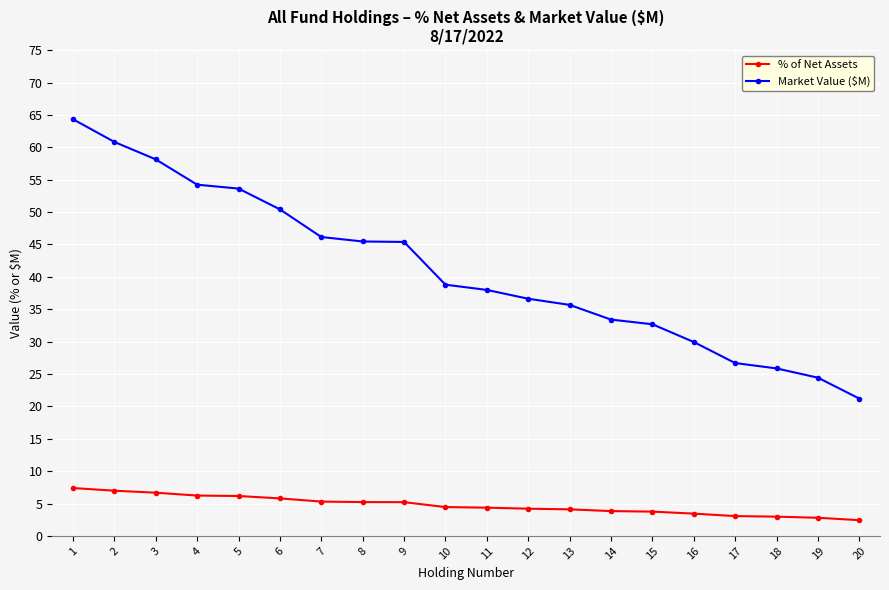

The value of % of Net Assets at 16 is 3.4. True or false?

True